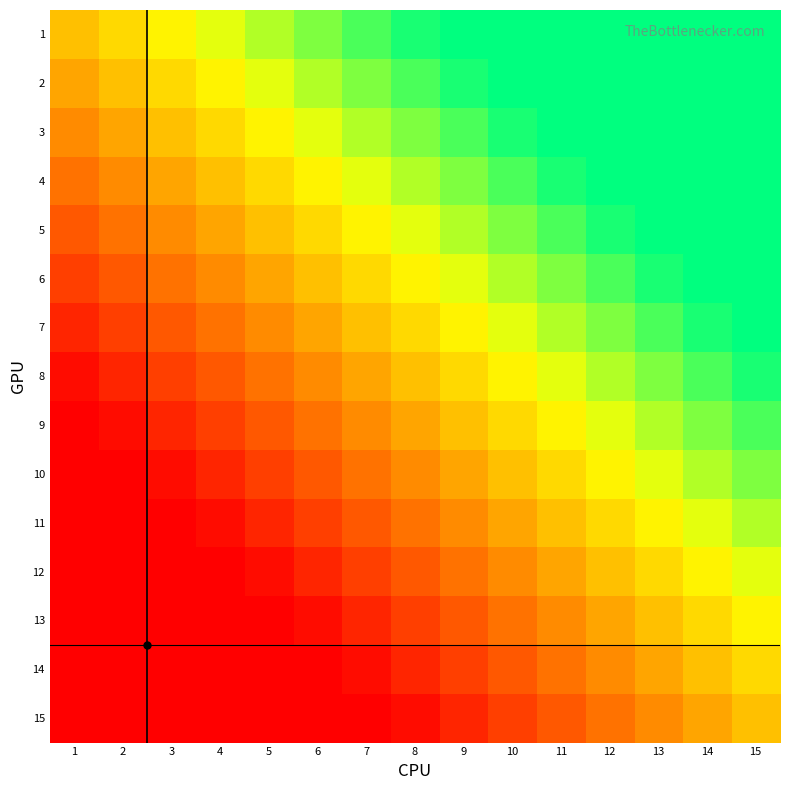

Which label corresponds to the smallest value in the chart?

1